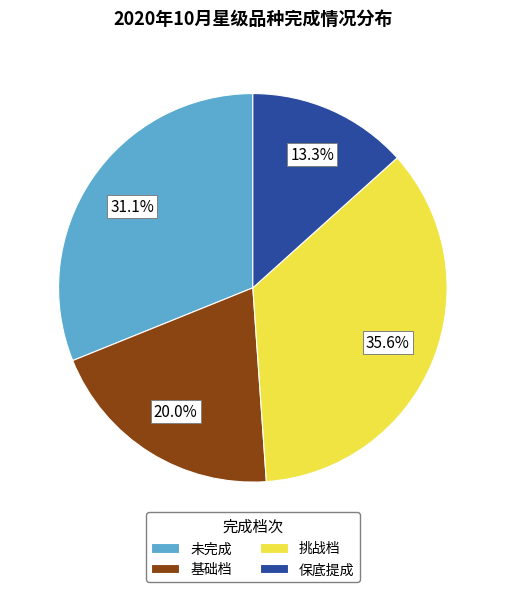

To the nearest percent, what portion does 基础档 represent?

20%